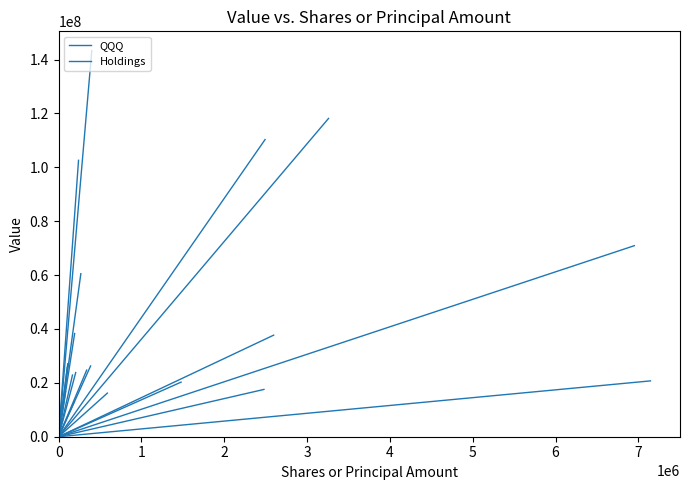

What is the change in value from 0 to 1?

+143308000